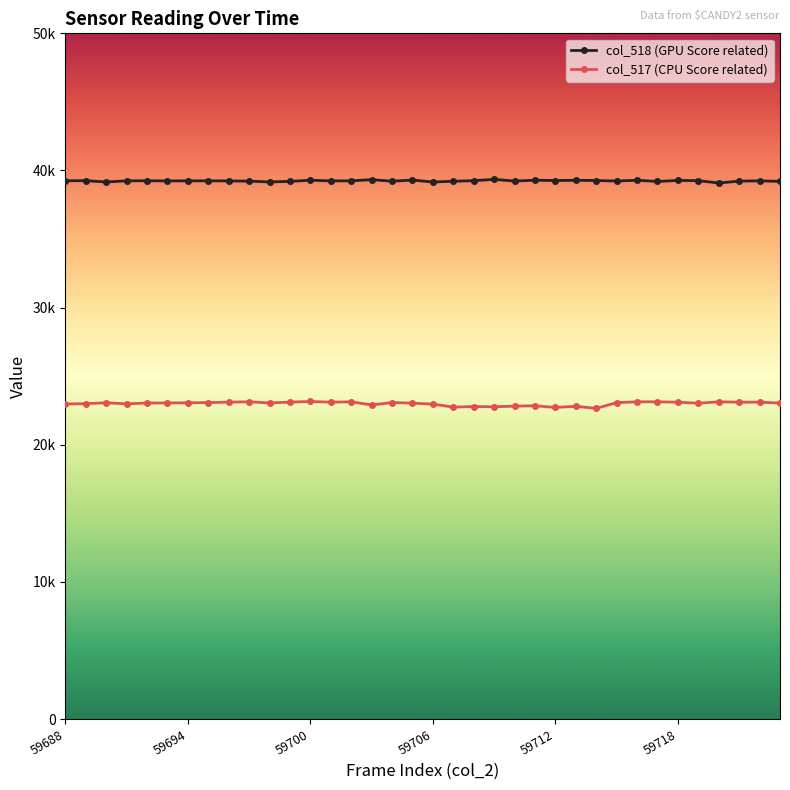

What are all the series names shown in the legend?

col_518 (GPU Score related), col_517 (CPU Score related)